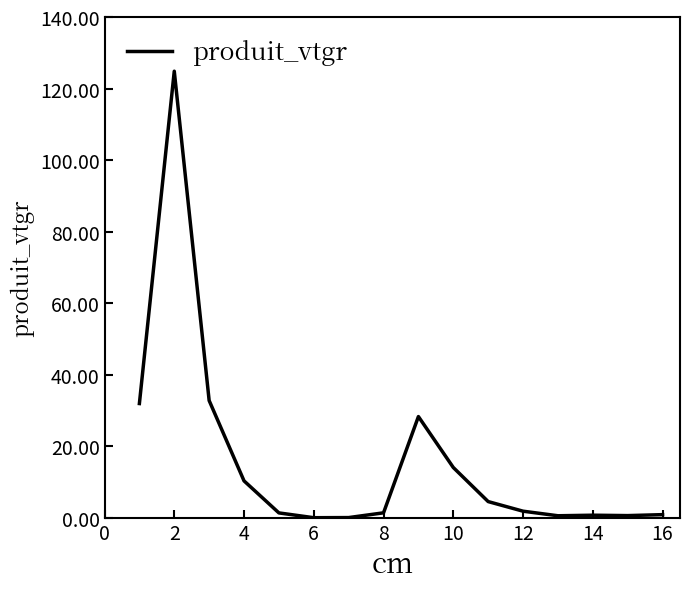

What is the difference between the maximum and minimum values?

124.8